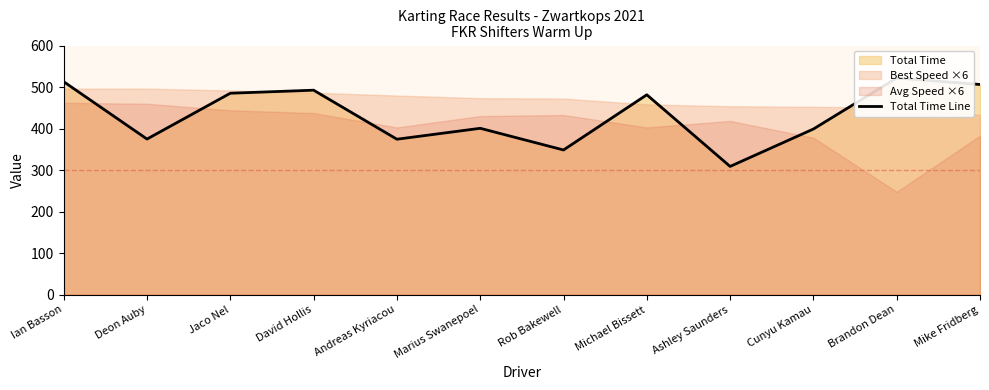

Where does the data first go above 482?

Ian Basson